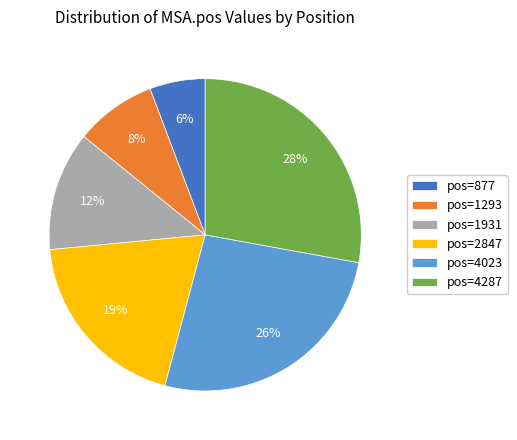

Which has a higher value, pos=4023 or pos=2847?

pos=4023